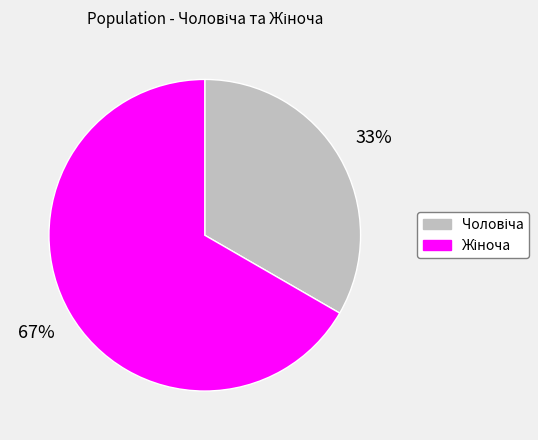

To the nearest percent, what is the average slice percentage?

50%